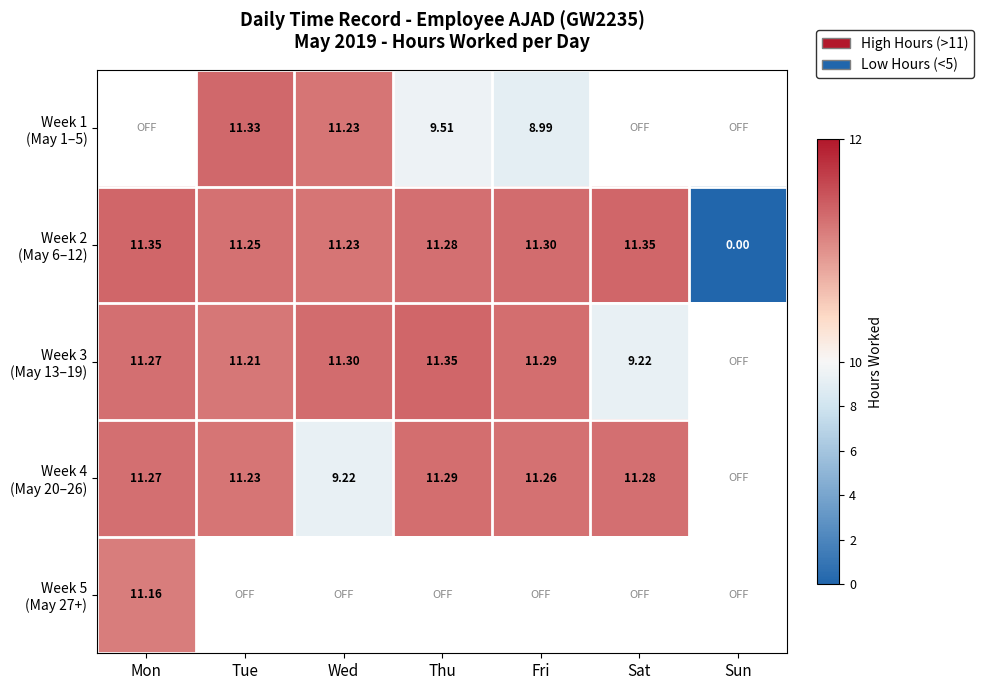

Where does the Week 2 (May 6–12) series first go above 11?

Mon